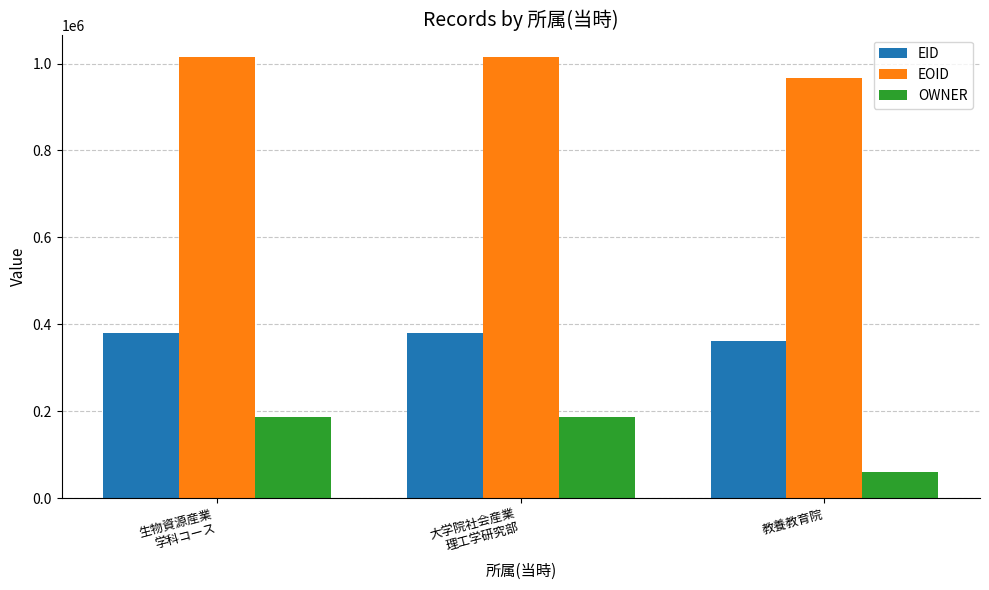

What is the label of the 2nd bar from the left?

大学院社会産業
理工学研究部